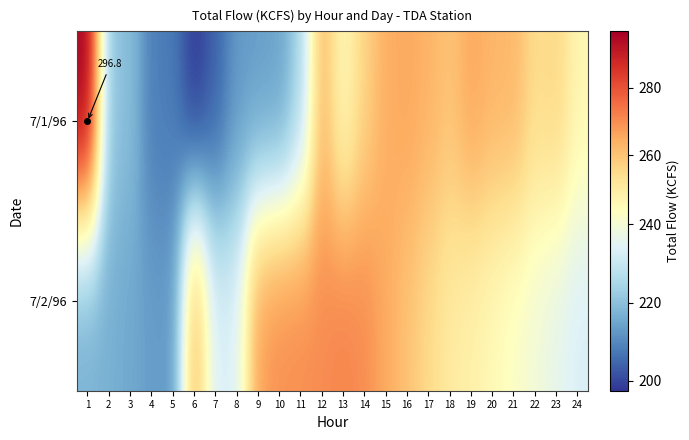

At 2, list the series in order from largest to smallest.

7/1/96, 7/2/96